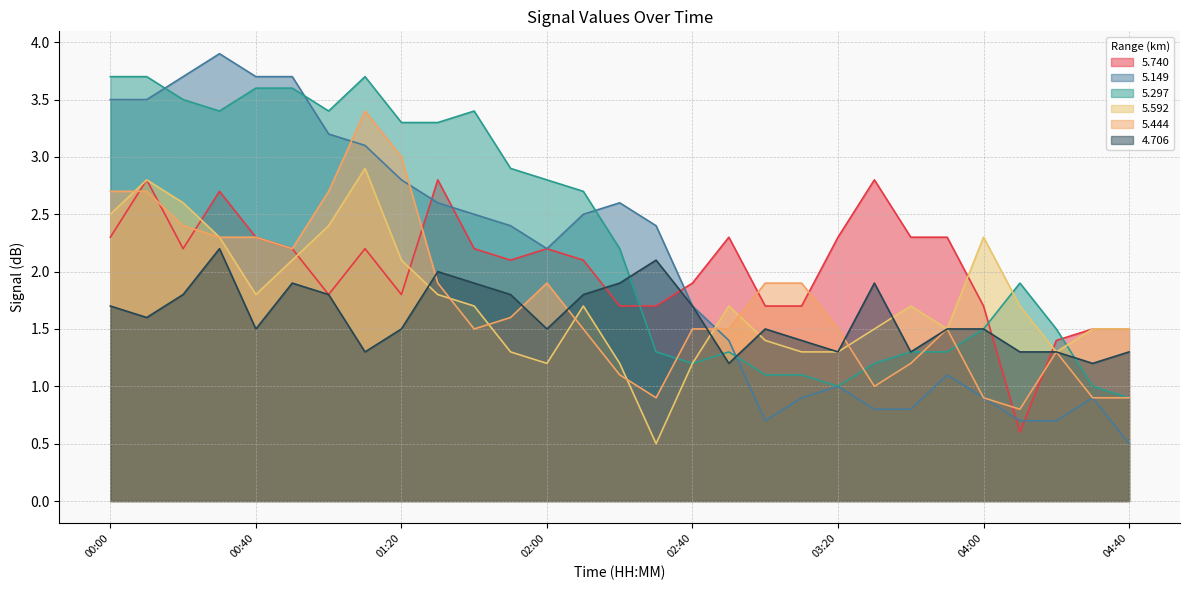

Which has a higher value, 01:50 or 00:20?

00:20